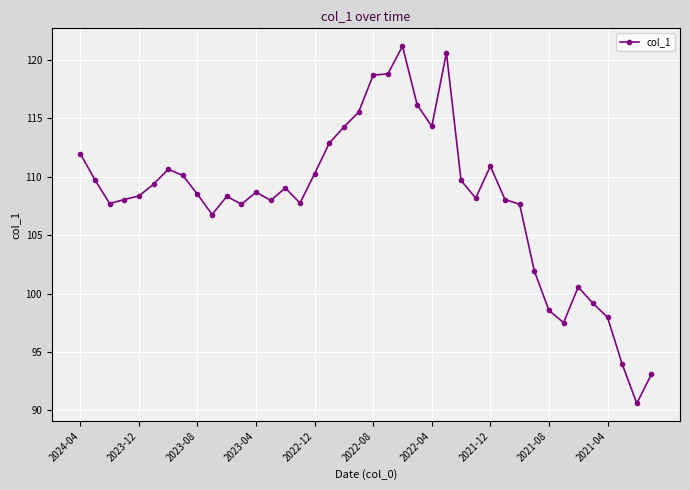

How many data points does each series have?

40